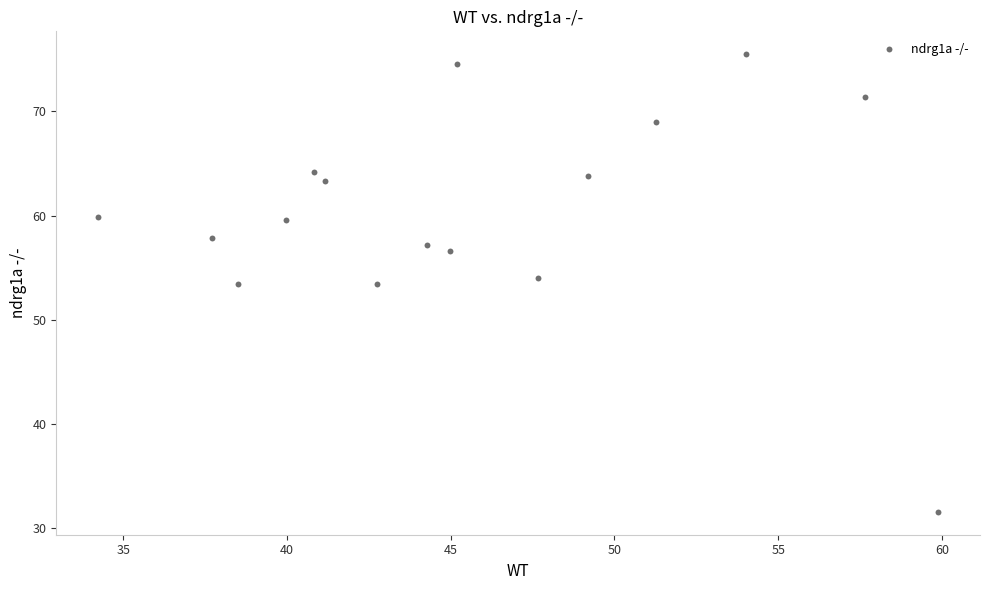

What is the range of Y values (max minus min)?

43.9